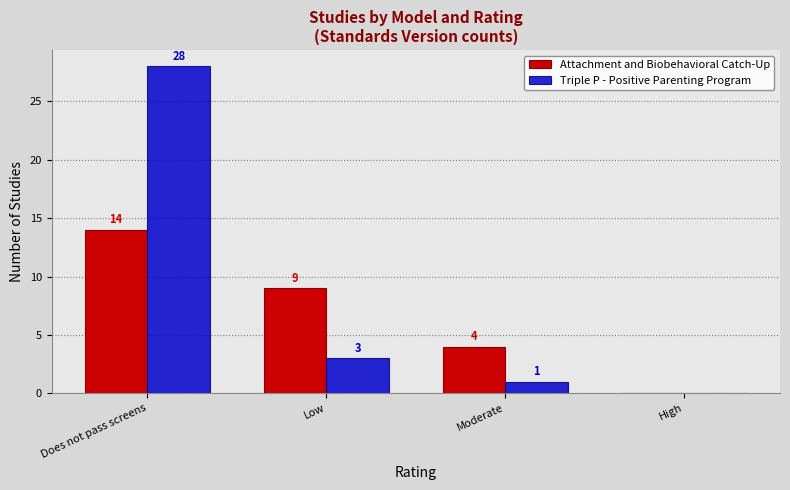

Is it true that Attachment and Biobehavioral Catch-Up equals 7 at Moderate?

False